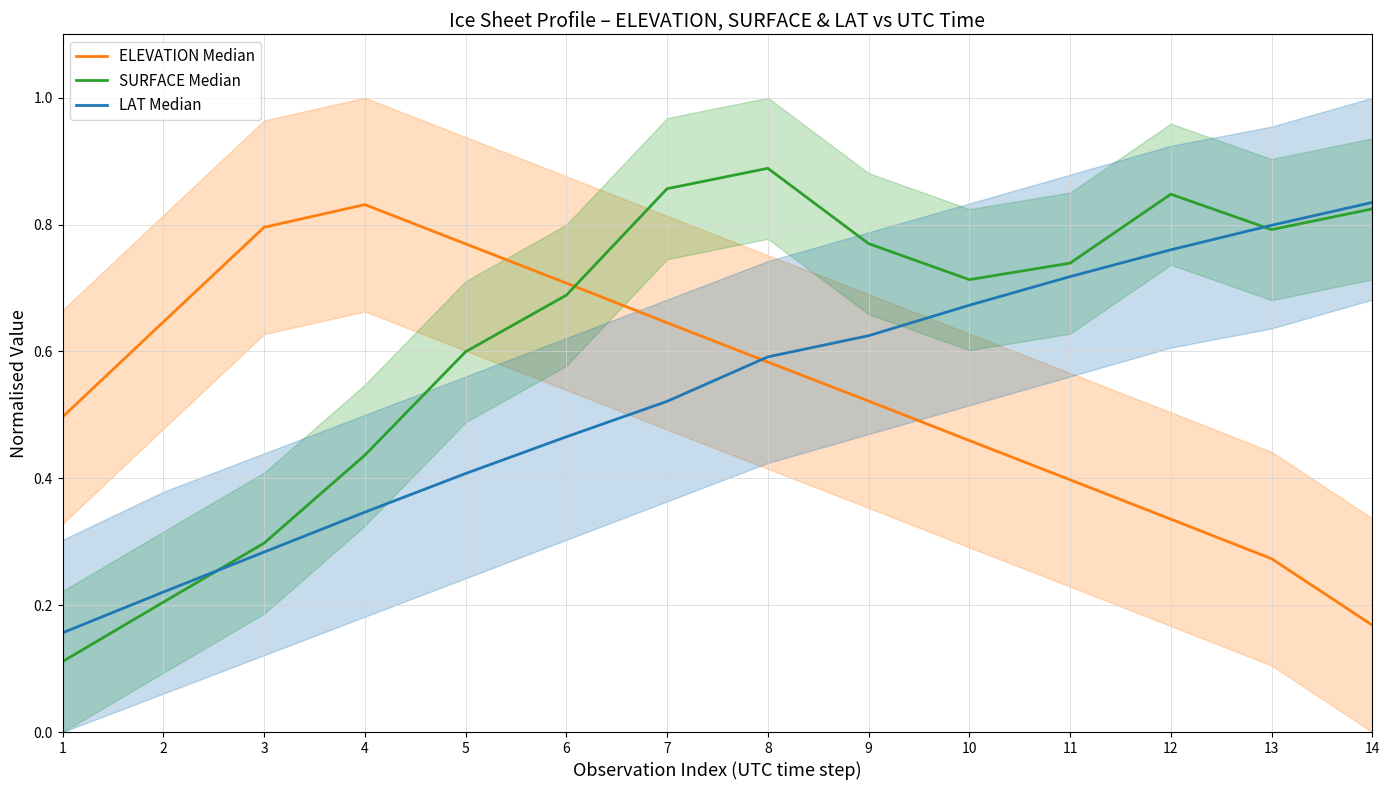

True or false: SURFACE Median has a value of 0.9 at 7.

True